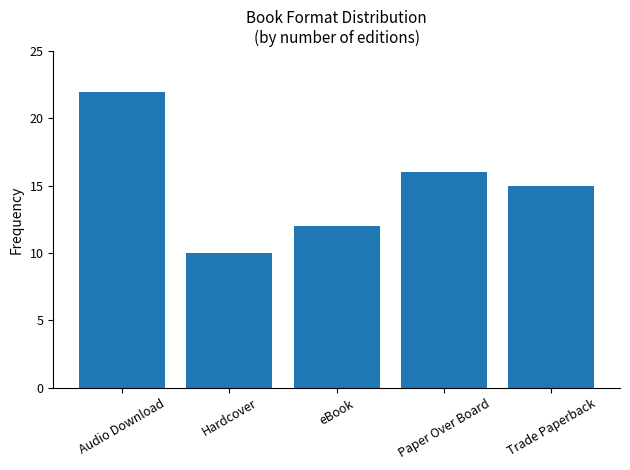

What is the difference between the values at Audio Download and eBook?

10